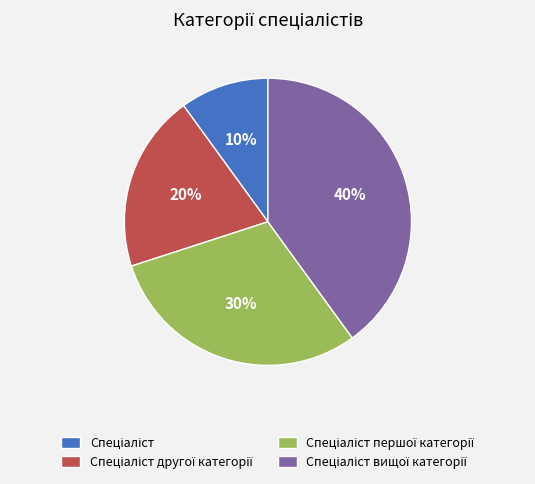

Is there any slice that represents more than half of the pie?

No